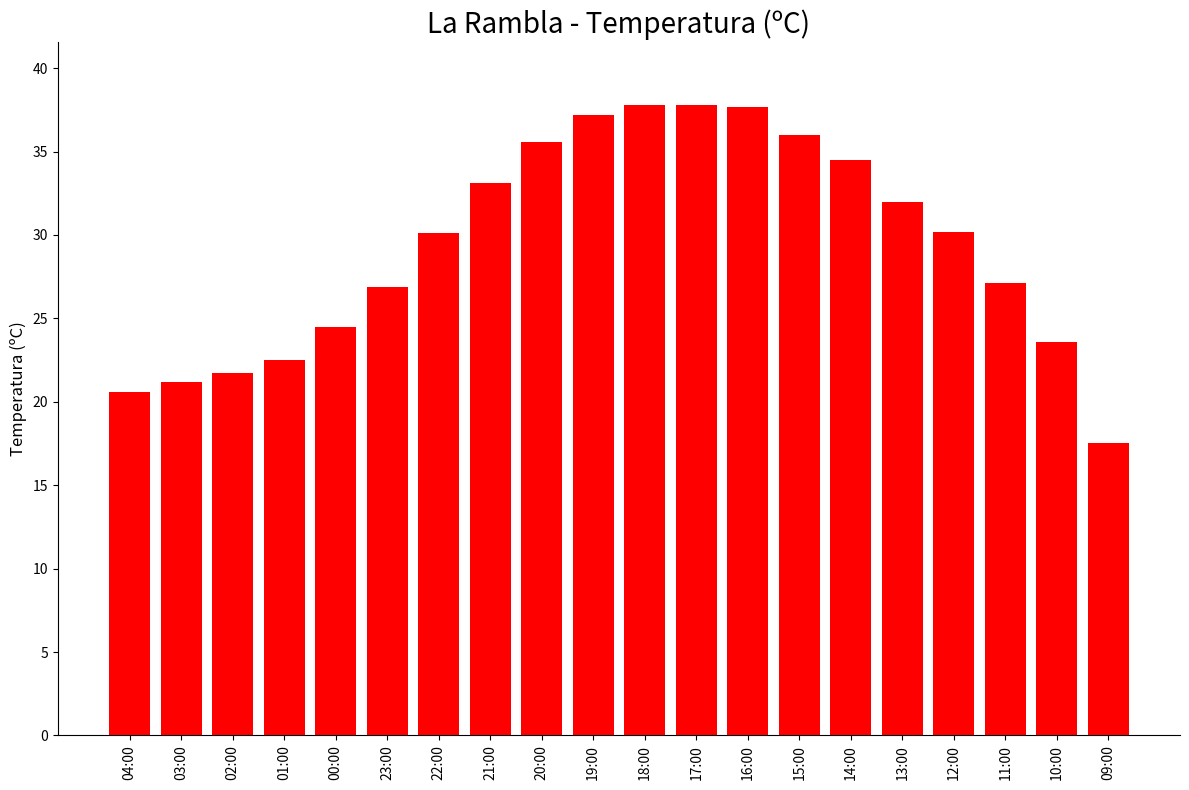

What is the greatest value displayed?

37.8